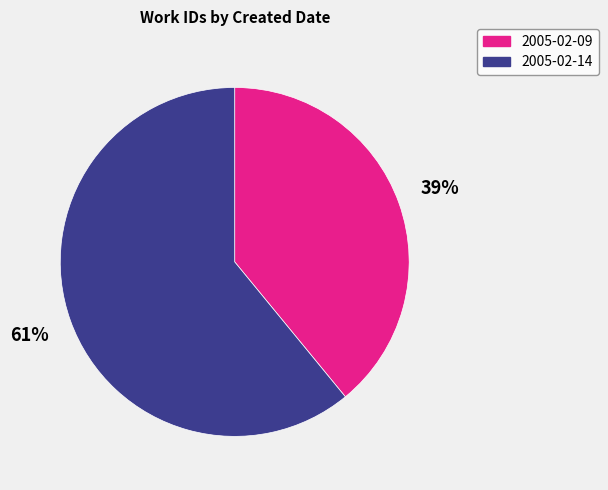

To the nearest percent, what percentage of the pie is 2005-02-09?

39%